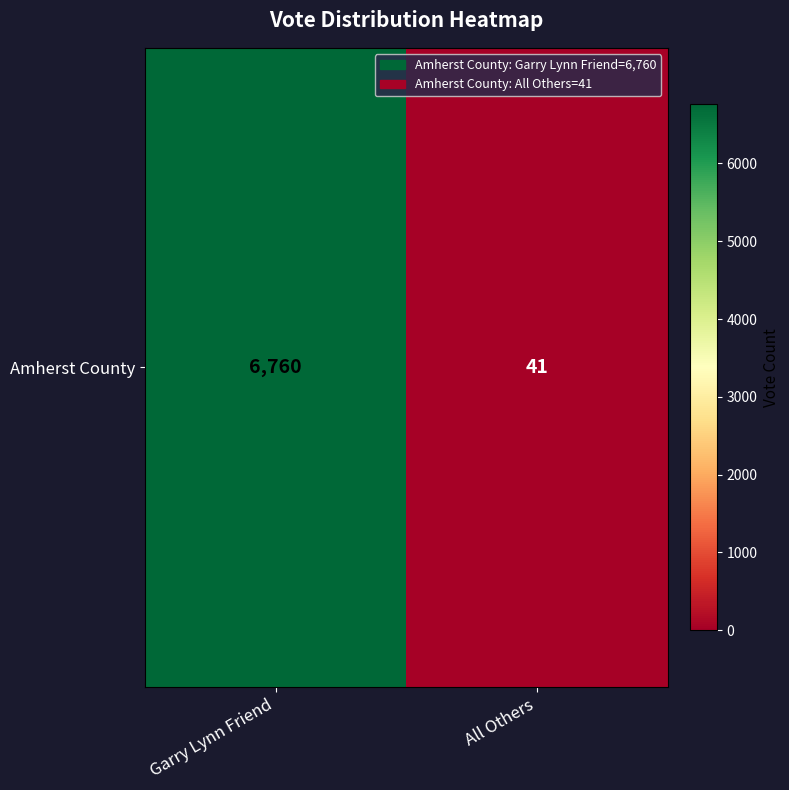

Reading left to right, extract all data points from this chart.

6760	41